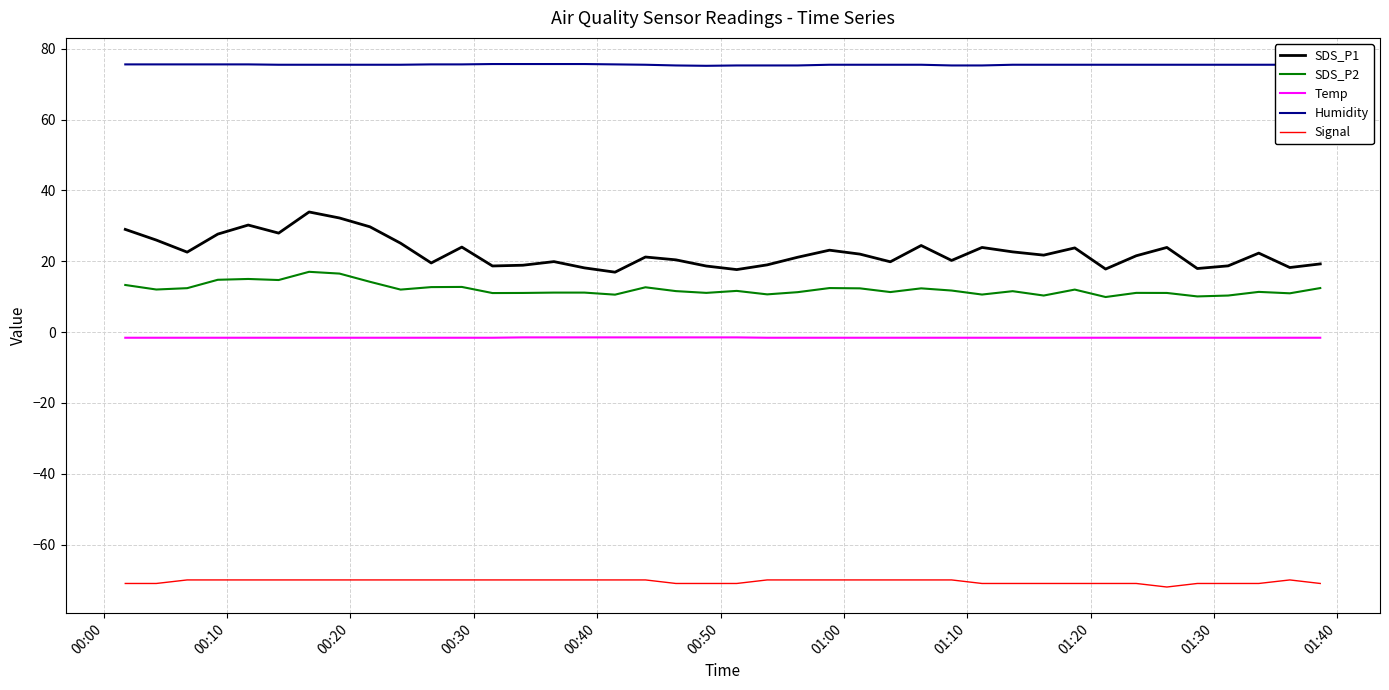

What is the maximum value shown in the chart?

75.7